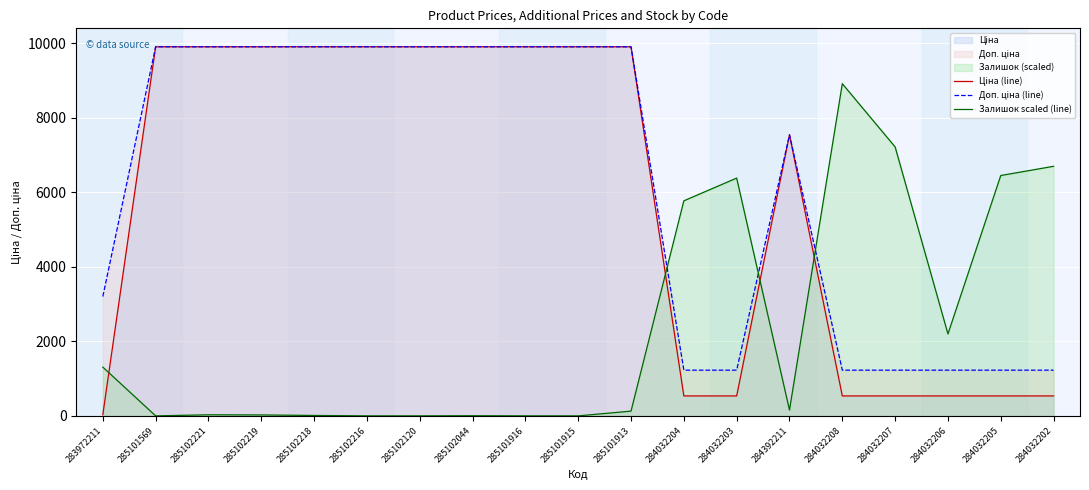

Reading left to right, transcribe all the data shown in this chart.

Ціна (line): 283972211=32.0	285101569=9908.5	285102221=9908.5	285102219=9908.5	285102218=9908.5	285102216=9908.5	285102120=9908.5	285102044=9908.5	285101916=9908.5	285101915=9908.5	285101913=9908.5	284032204=535.4	284032203=535.4	284392211=7545.9	284032208=535.4	284032207=535.4	284032206=535.4	284032205=535.4	284032202=535.4
Доп. ціна (line): 283972211=3205.0	285101569=9908.5	285102221=9908.5	285102219=9908.5	285102218=9908.5	285102216=9908.5	285102120=9908.5	285102044=9908.5	285101916=9908.5	285101915=9908.5	285101913=9908.5	284032204=1227.2	284032203=1227.2	284392211=7545.9	284032208=1227.2	284032207=1227.2	284032206=1227.2	284032205=1227.2	284032202=1227.2
Залишок scaled (line): 283972211=1308.7	285101569=0.0	285102221=29.1	285102219=25.4	285102218=10.9	285102216=0.0	285102120=0.0	285102044=3.6	285101916=0.0	285101915=0.0	285101913=127.2	284032204=5773.0	284032203=6383.8	284392211=156.3	284032208=8917.6	284032207=7219.9	284032206=2199.4	284032205=6452.8	284032202=6700.0